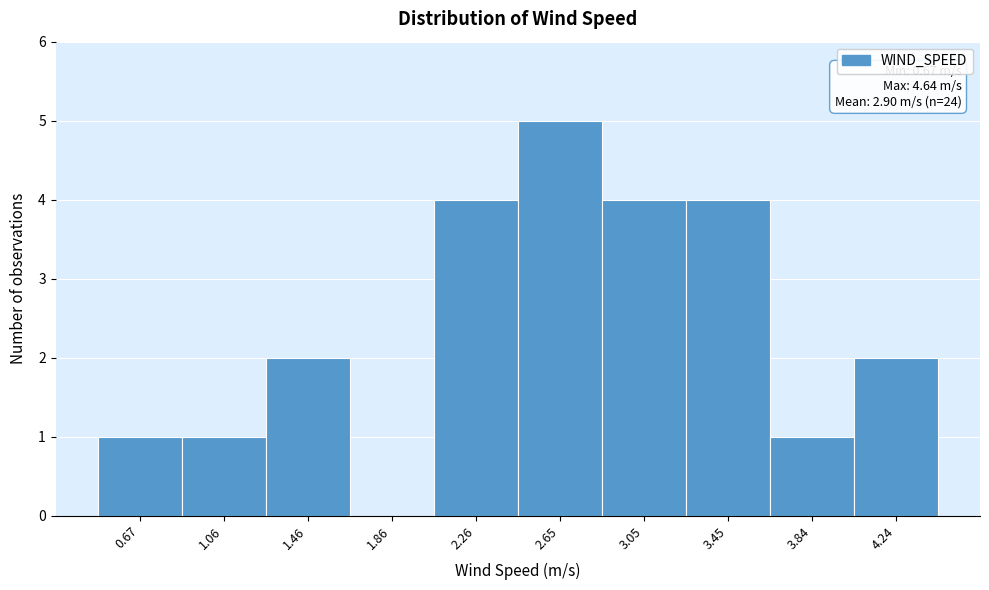

Reading left to right, extract all data points from this chart.

0.67=1	1.06=1	1.46=2	1.86=0	2.26=4	2.65=5	3.05=4	3.45=4	3.84=1	4.24=2